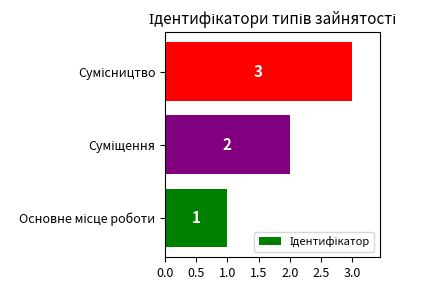

What is the maximum value shown in the chart?

3